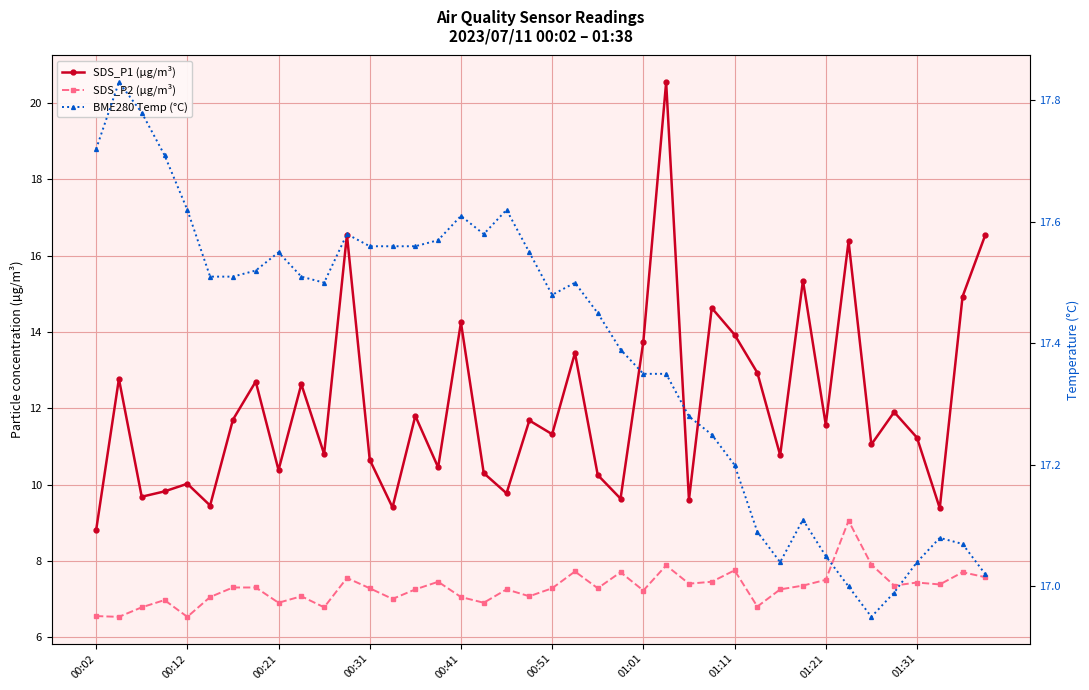

What is the lowest value of the BME280 Temp (°C) series?

16.9